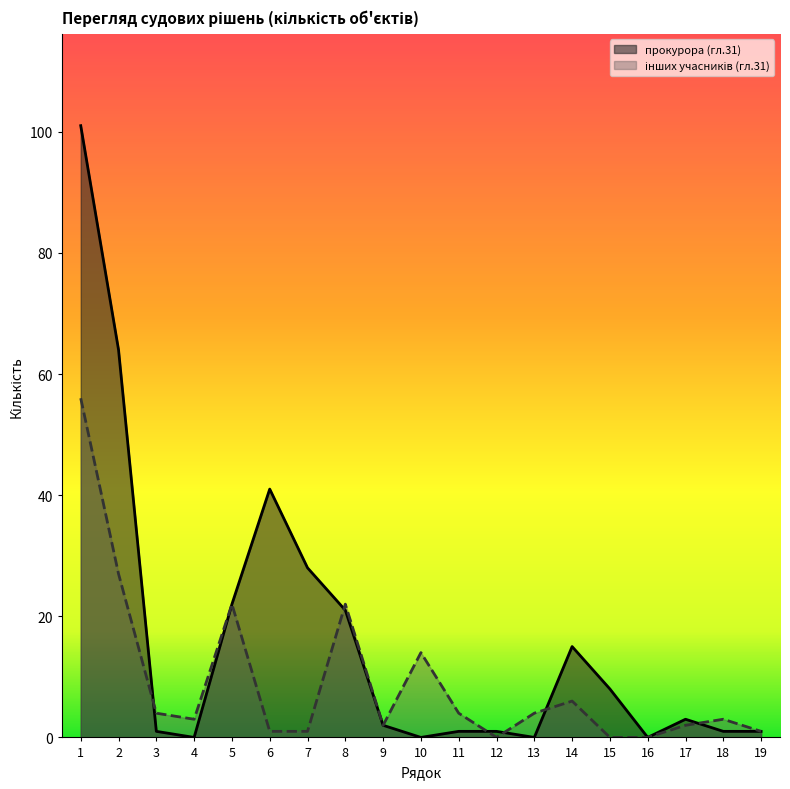

What is the sum of all інших учасників (гл.31) values?

172